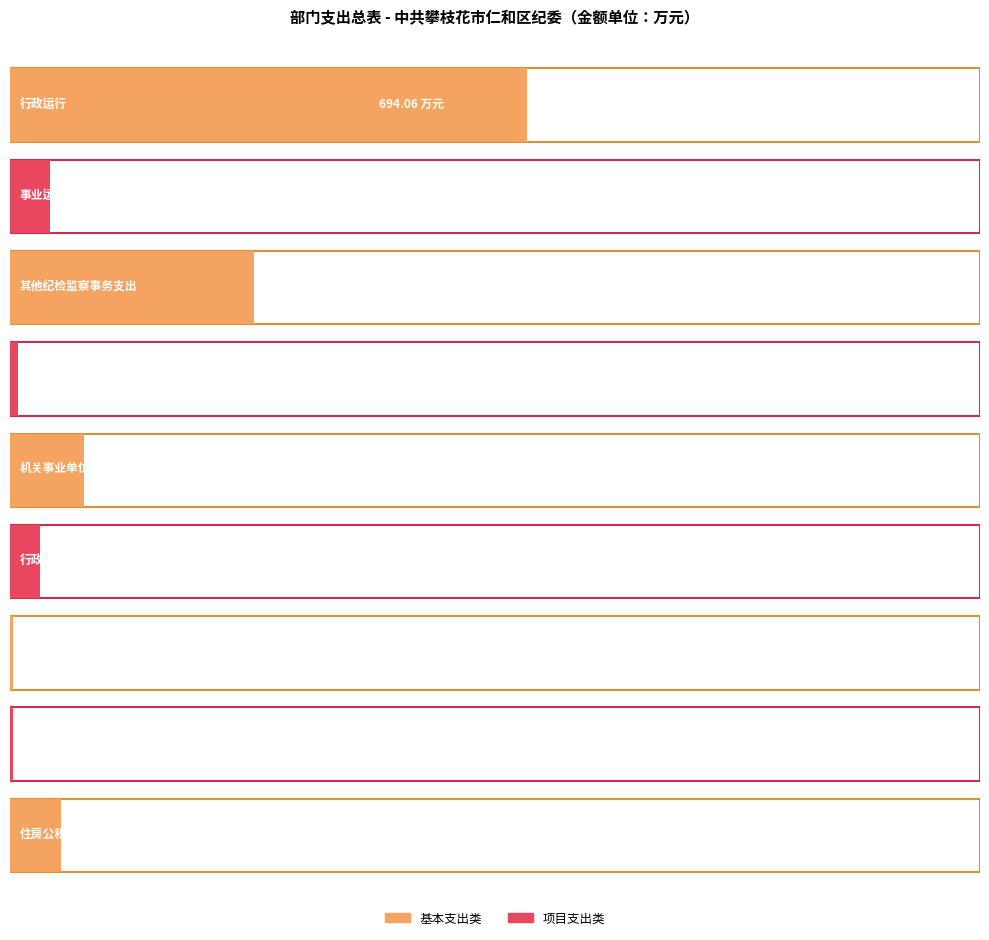

How many data points are less than 54?

4